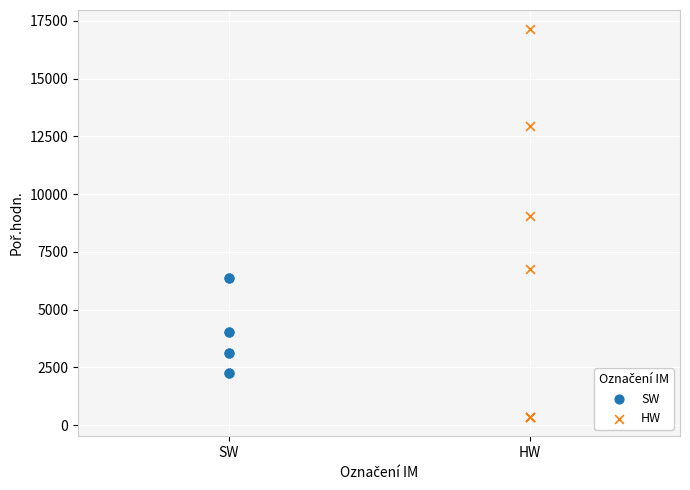

Which series reaches the maximum Y coordinate?

HW